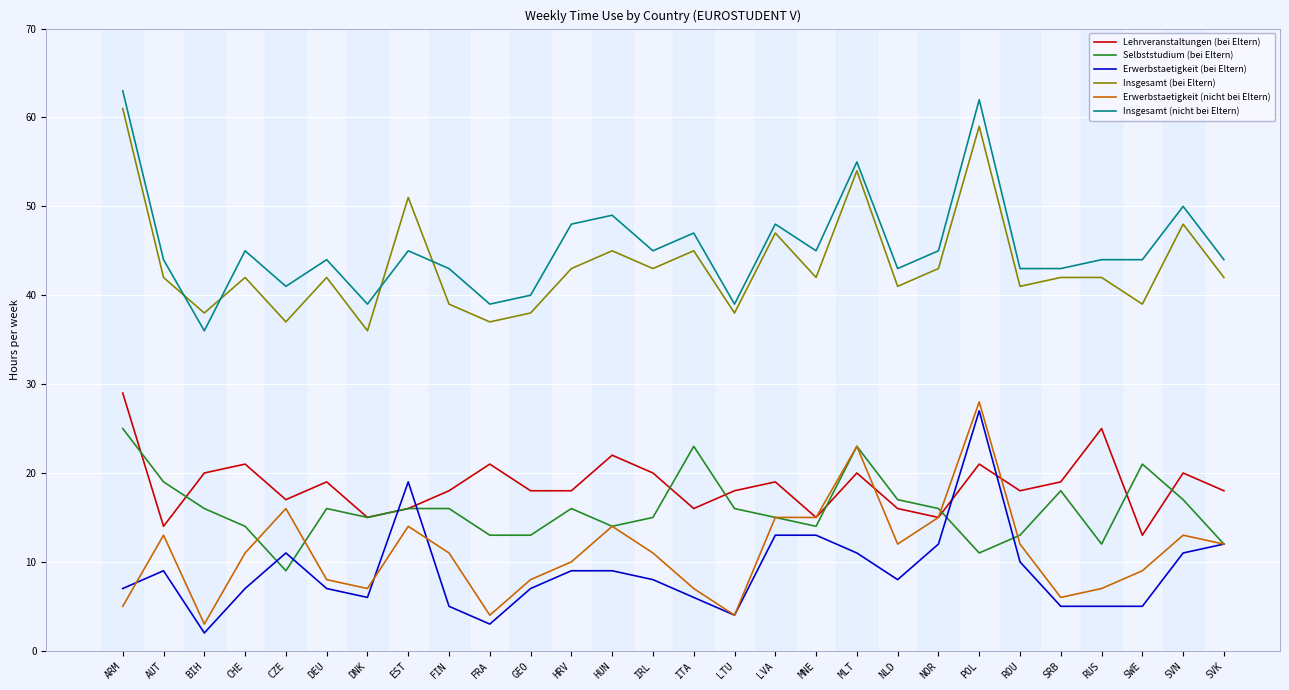

The Selbststudium (bei Eltern) series shows 2 at RUS. True or false?

False